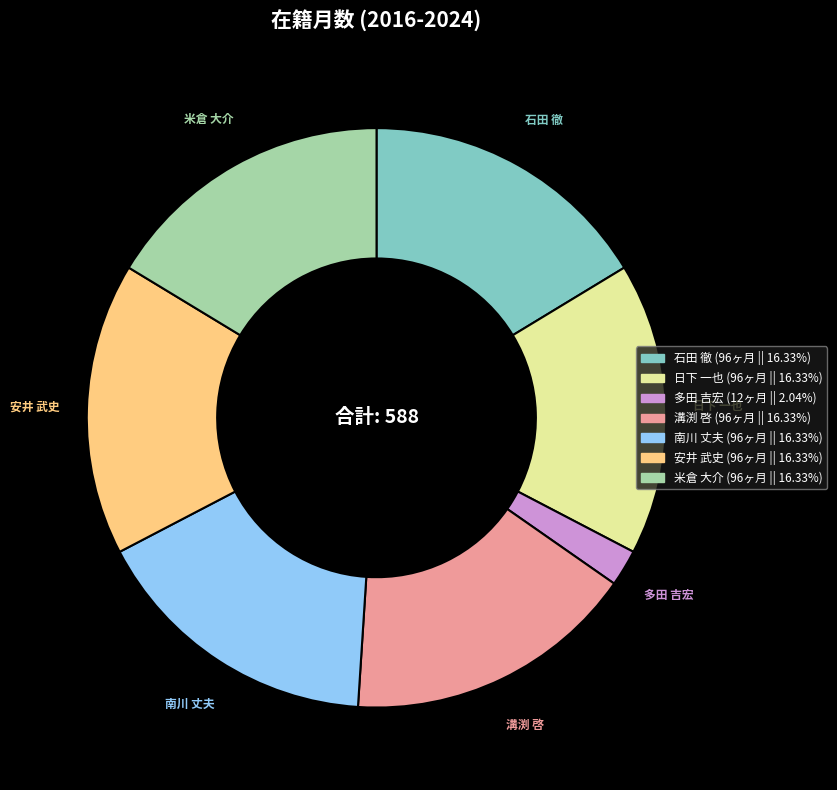

Approximately how many times larger is the value at 溝渕 啓 compared to 南川 丈夫?

1.0